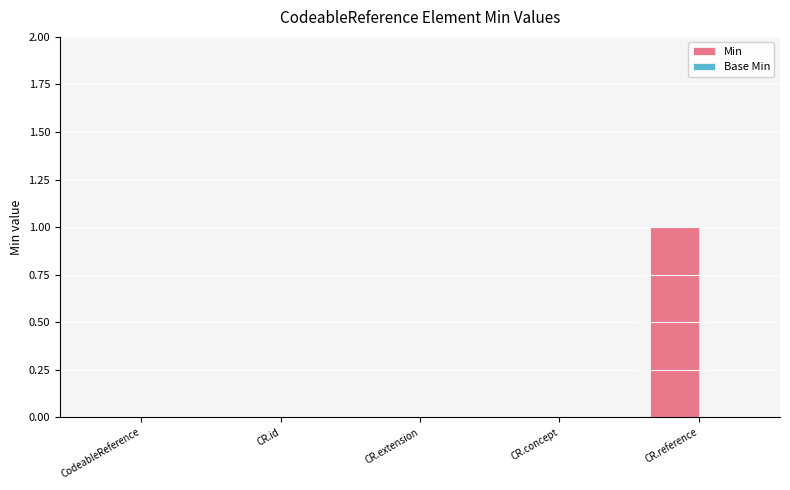

Between CR.id and CR.reference, which is larger?

CR.reference